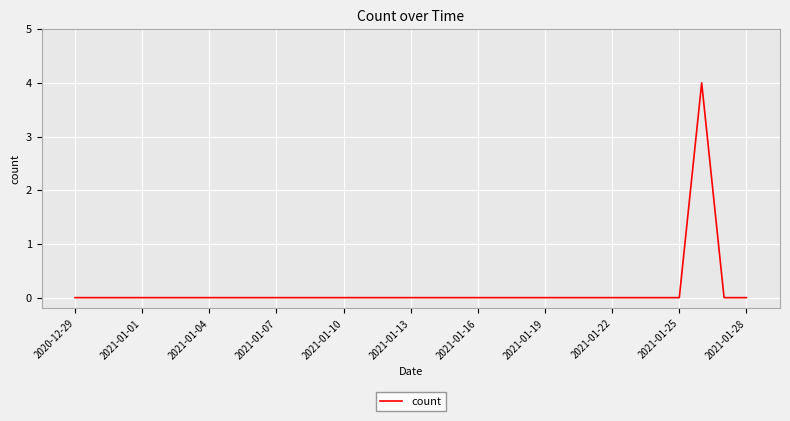

What is the difference between the maximum and minimum values?

4